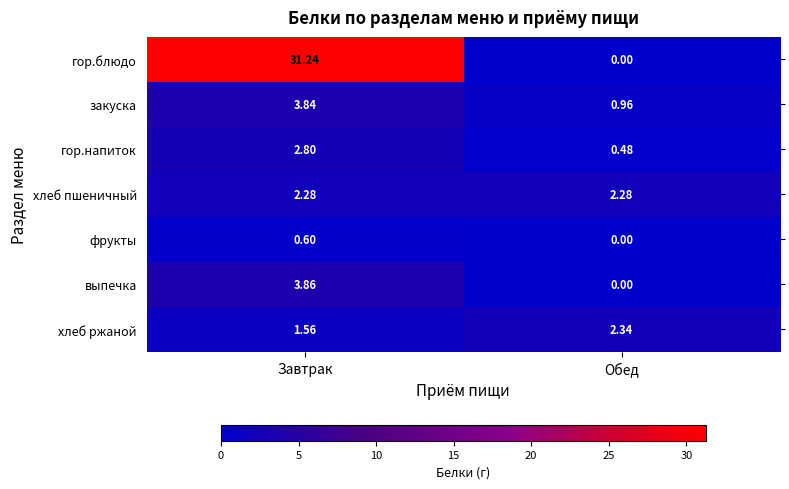

Which series changed the most between Завтрак and Обед?

гор.блюдо